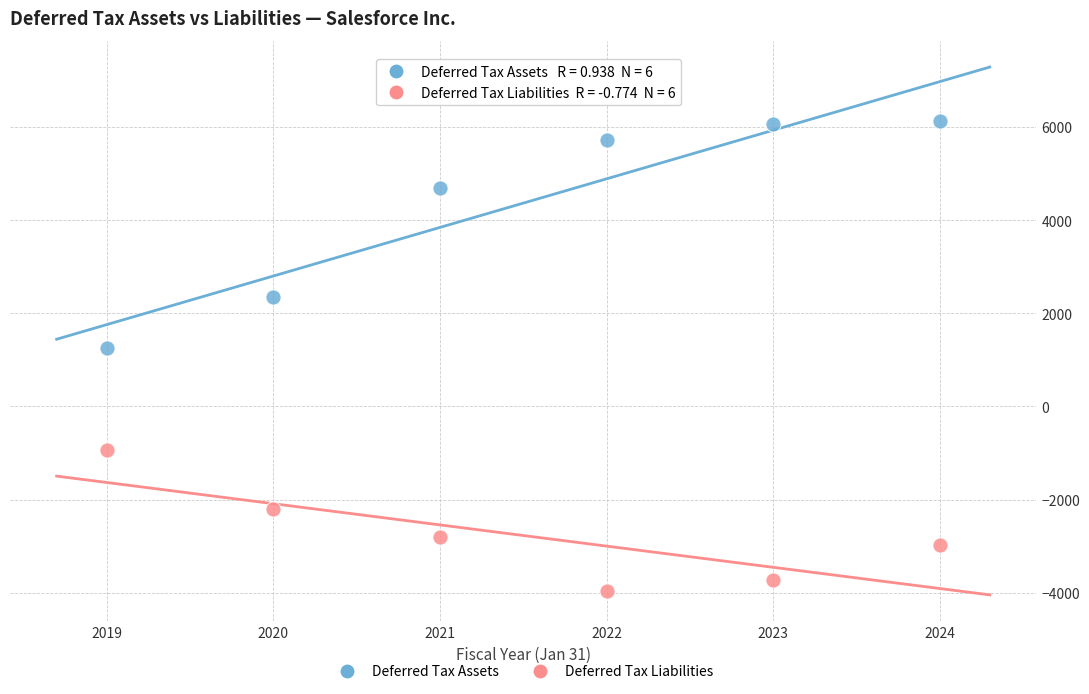

Across all data points, what is the range of X values (max minus min)?

5